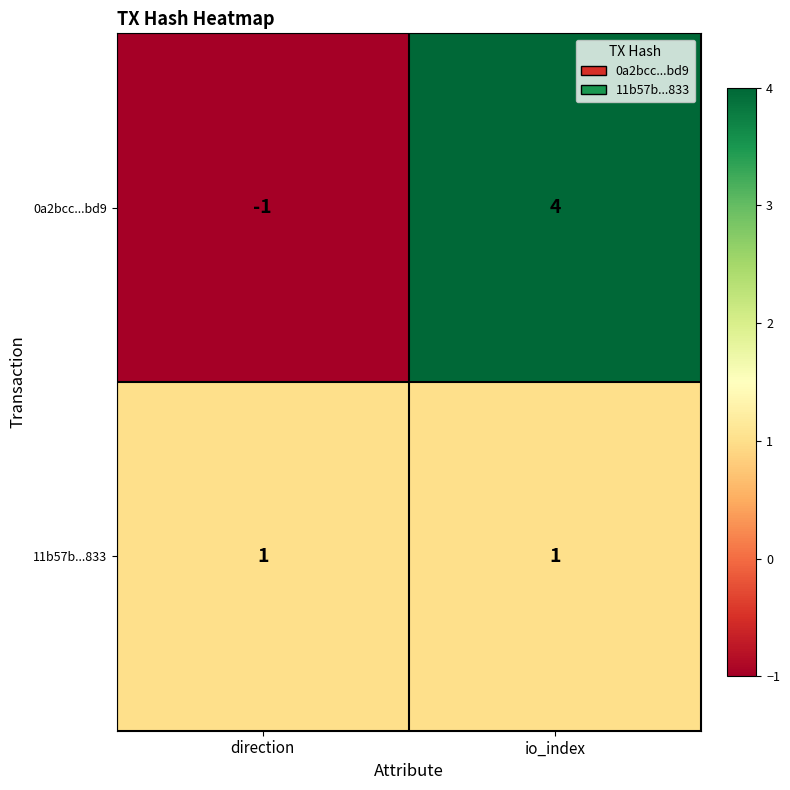

At how many categories does at least one series exceed 0?

2